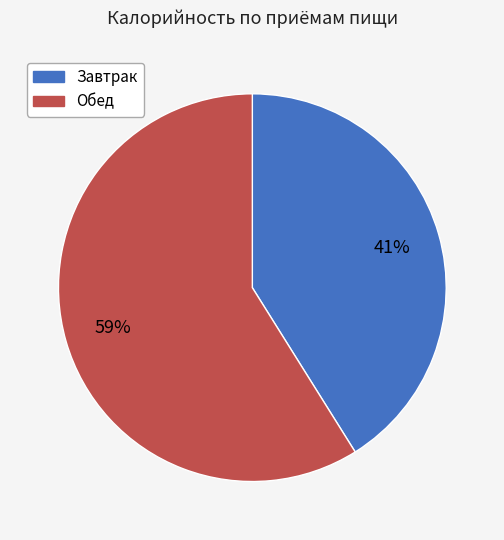

Does any single category account for the majority?

Yes